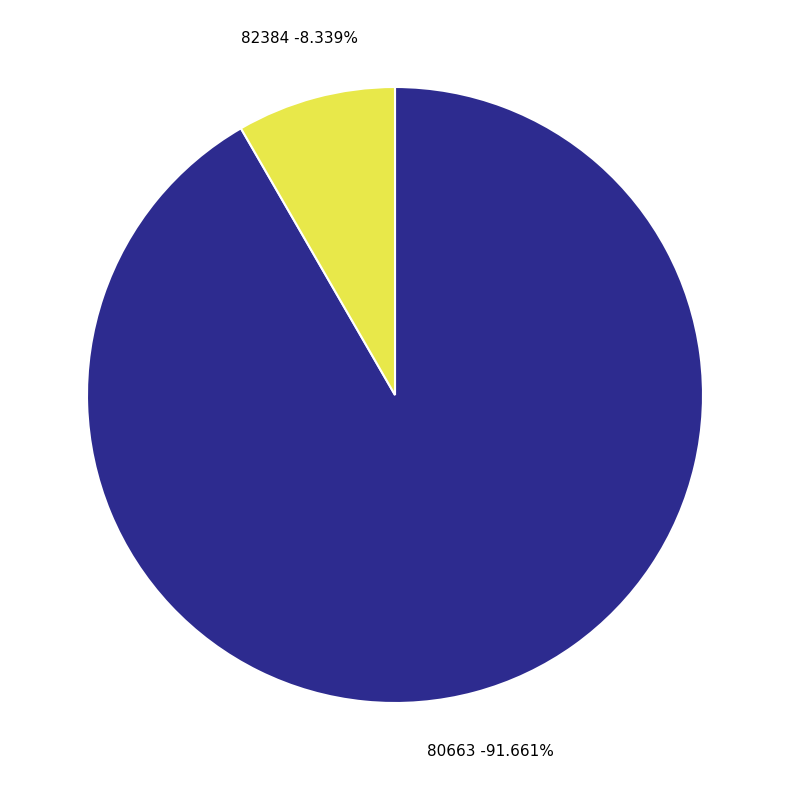

What percentage is NOT represented by 82384?

91.7%